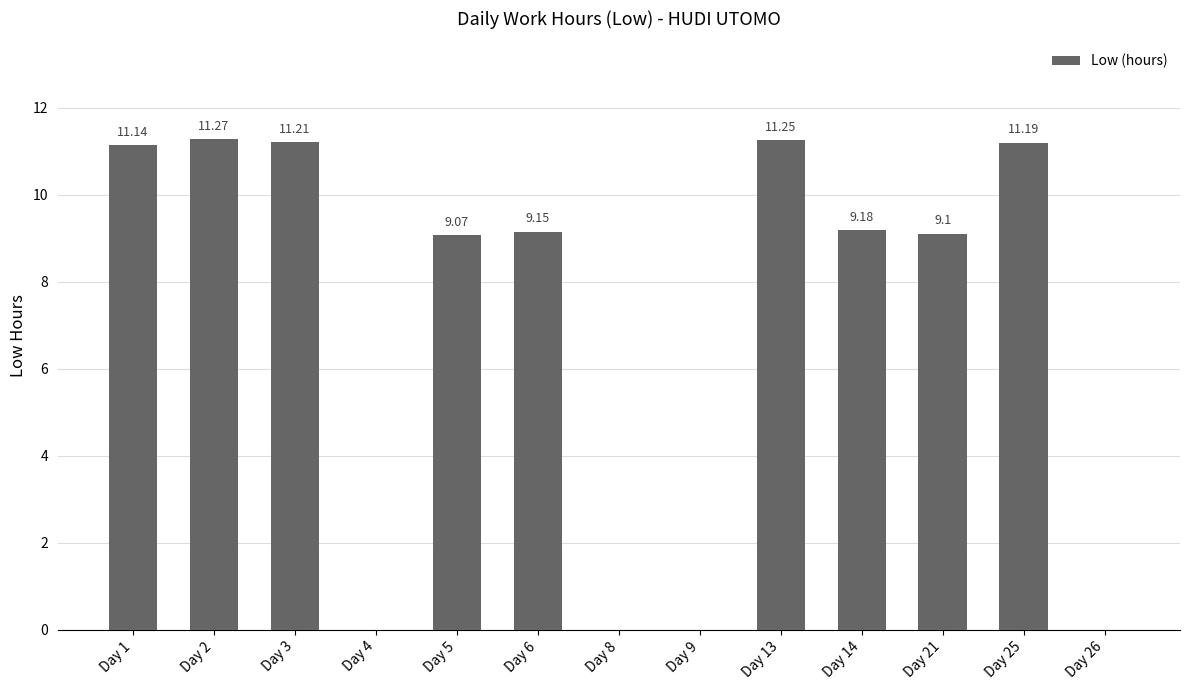

Which has a higher value, Day 21 or Day 4?

Day 21